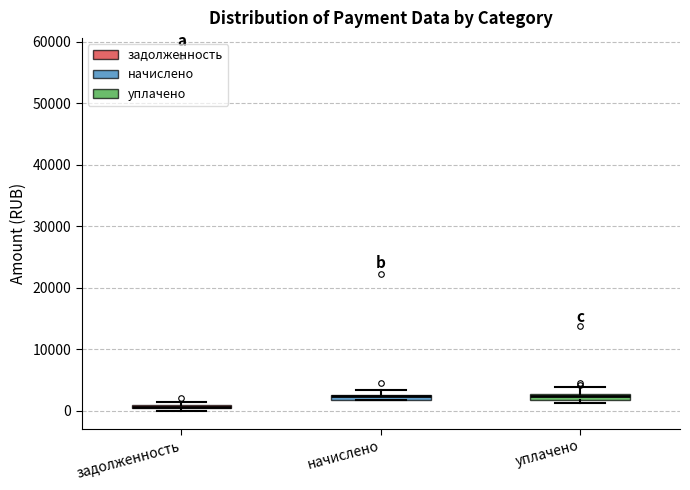

Where is the upper edge of the box for уплачено on the y-axis? The values are not printed on the chart, so give them approximately, as read against the axis.

3000